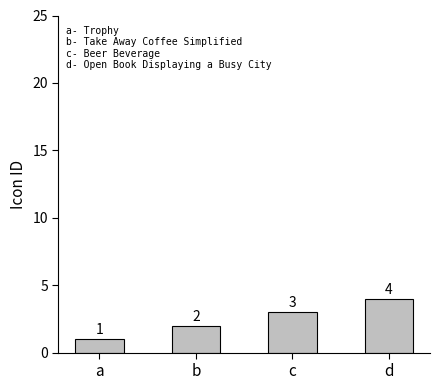

Are the bars grouped side by side (vs. stacked)?

No